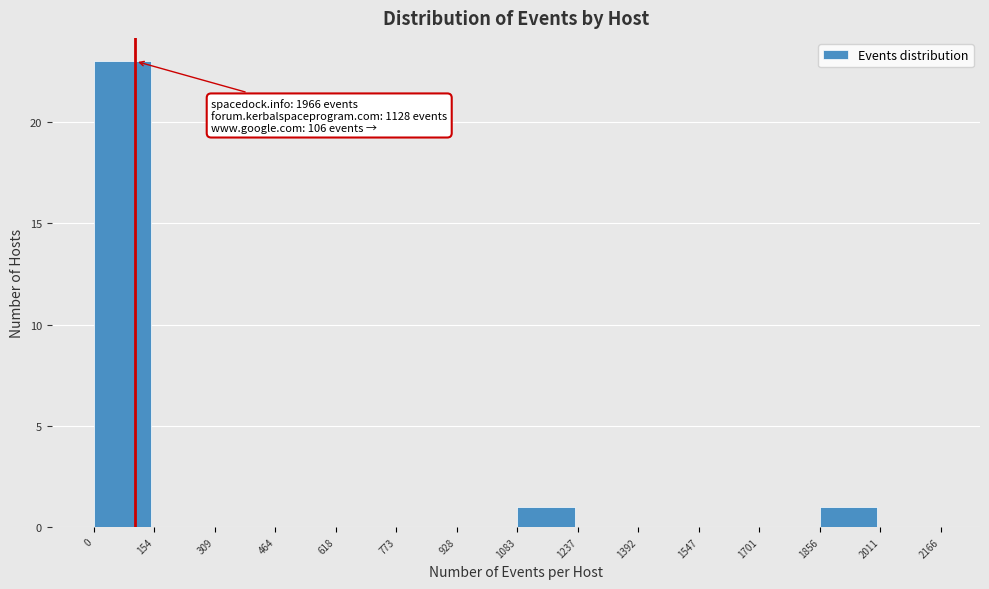

Over which range of the x-axis is the bar tallest?

0 to 154